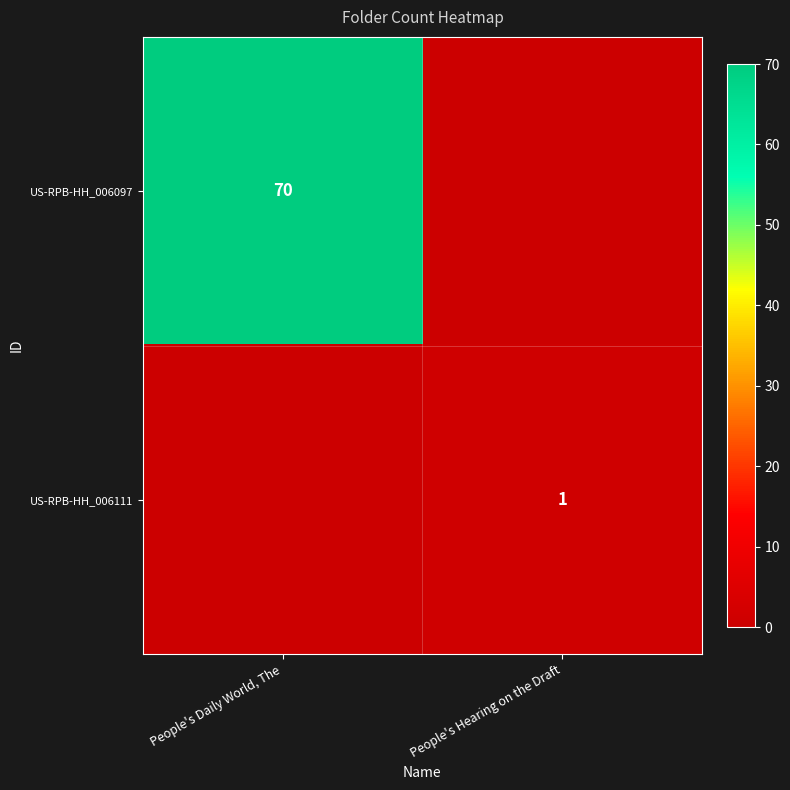

The US-RPB-HH_006111 series shows 1 at People's Hearing on the Draft. True or false?

True